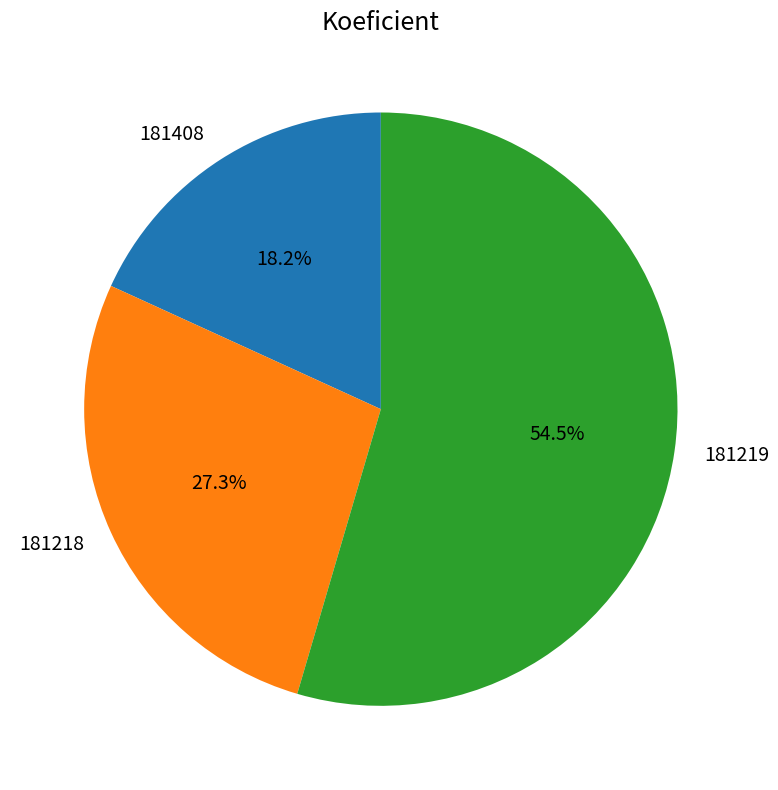

Between 181218 and 181219, which is larger?

181219